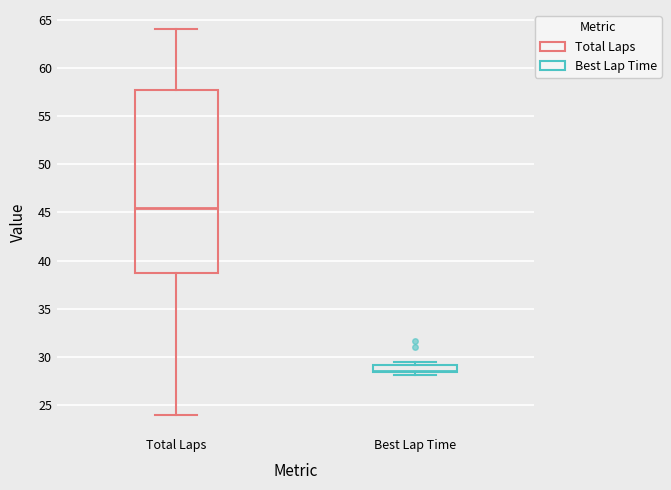

Reading left to right, read every box against the y-axis: the position of its median line, the range the box covers, and the ends of its whiskers. The values are not printed on the chart, so give them approximately, as read against the axis.

Total Laps: median 45.5, box 39.0 to 58.0, whiskers 24.0 to 64.0
Best Lap Time: median 28.5 (just above the box's lower edge), box 28.5 to 29.0, whiskers 28.0 to 29.5